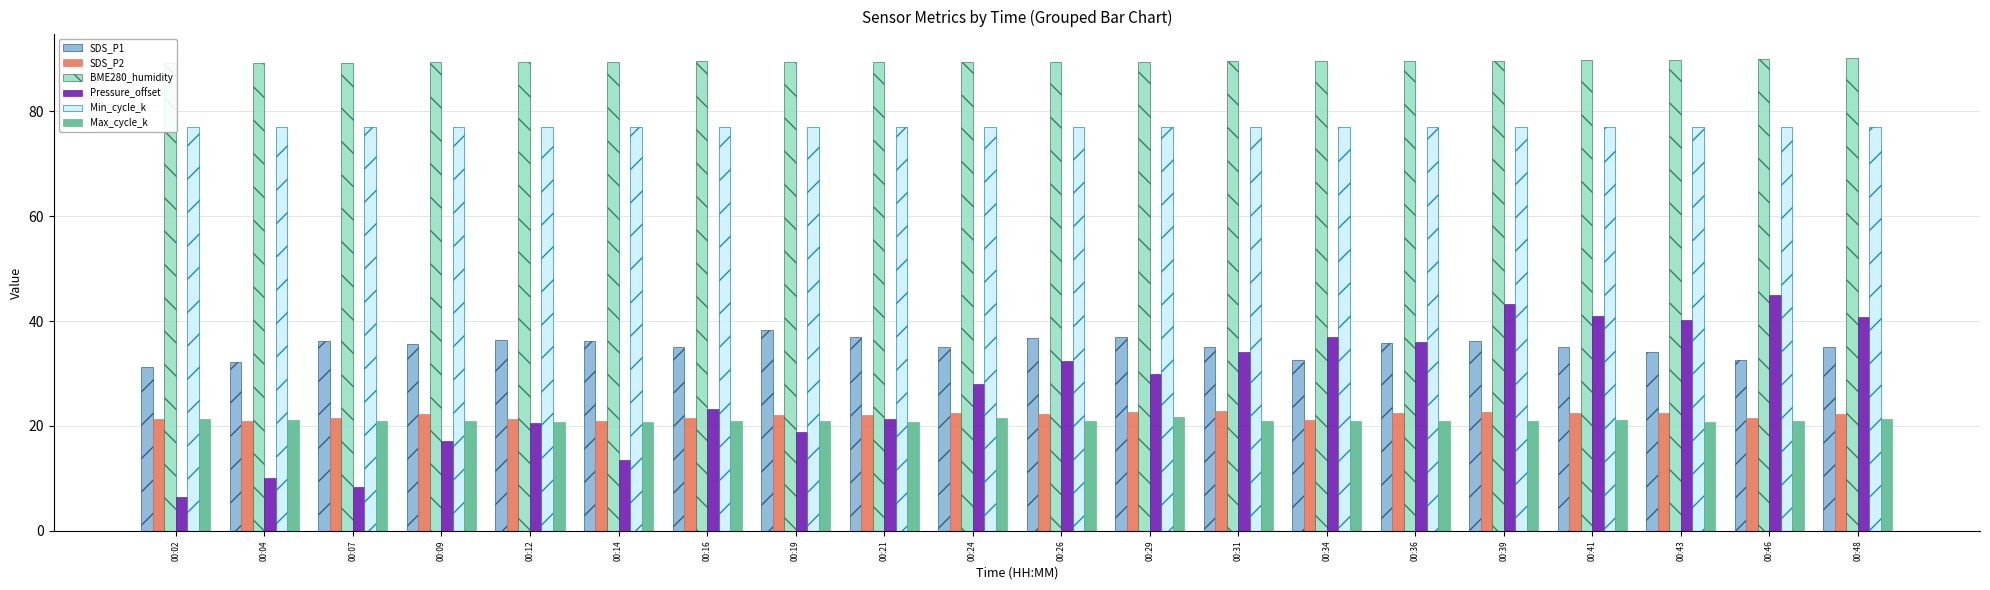

Is it true that SDS_P1 equals 35.1 at 00:41?

True